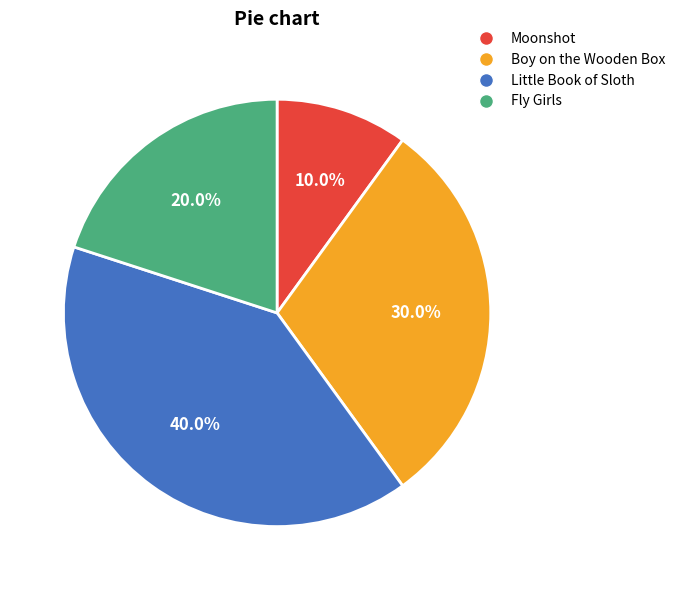

Which has a higher value, Fly Girls or Boy on the Wooden Box?

Boy on the Wooden Box